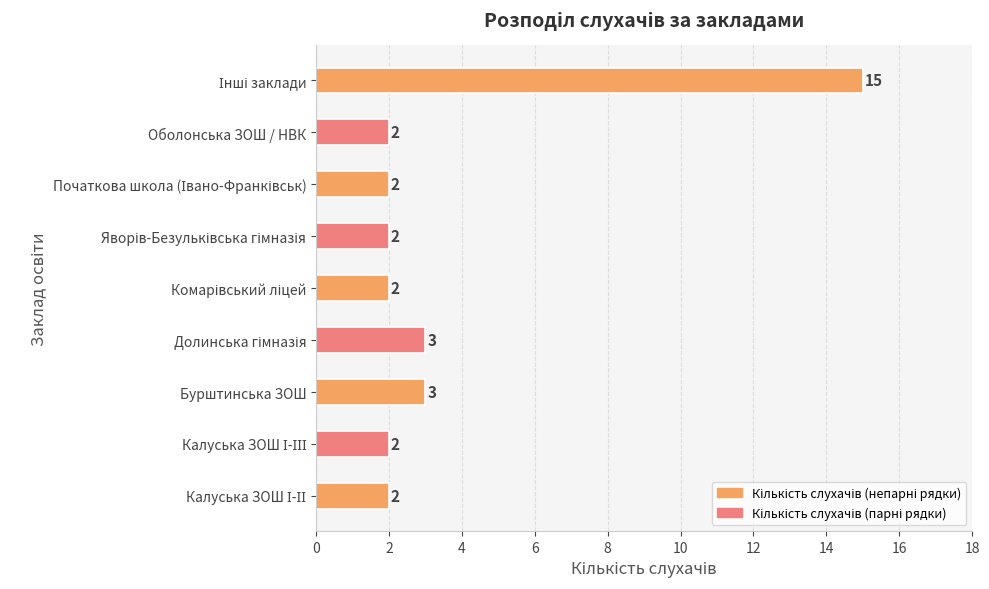

Reading bottom to top, transcribe all the data shown in this chart.

2	2	3	3	2	2	2	2	15